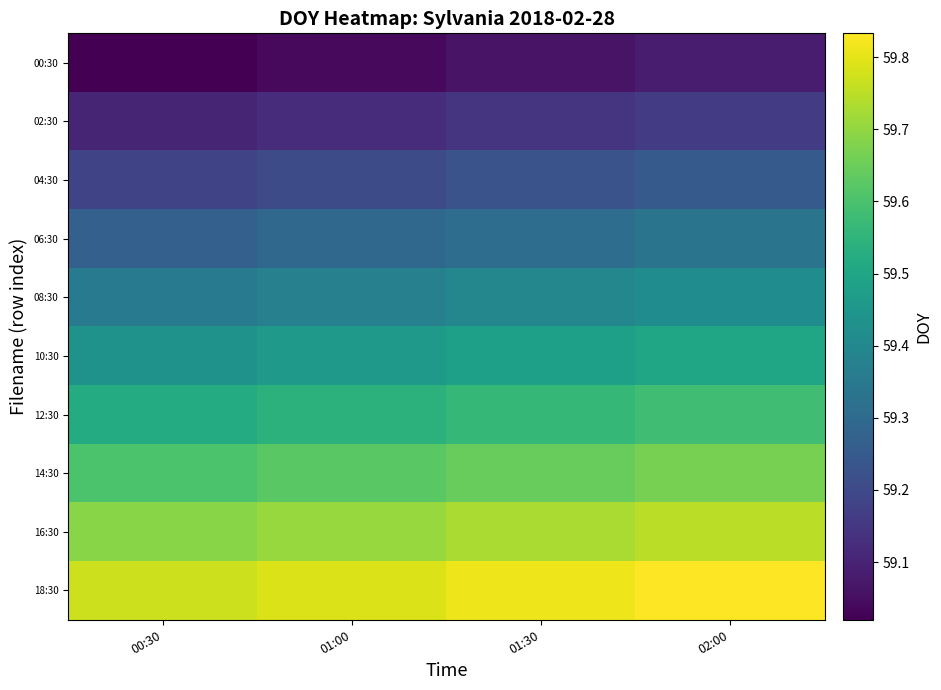

At 02:00, list the series in order from smallest to largest.

00:30, 02:30, 04:30, 06:30, 08:30, 10:30, 12:30, 14:30, 16:30, 18:30